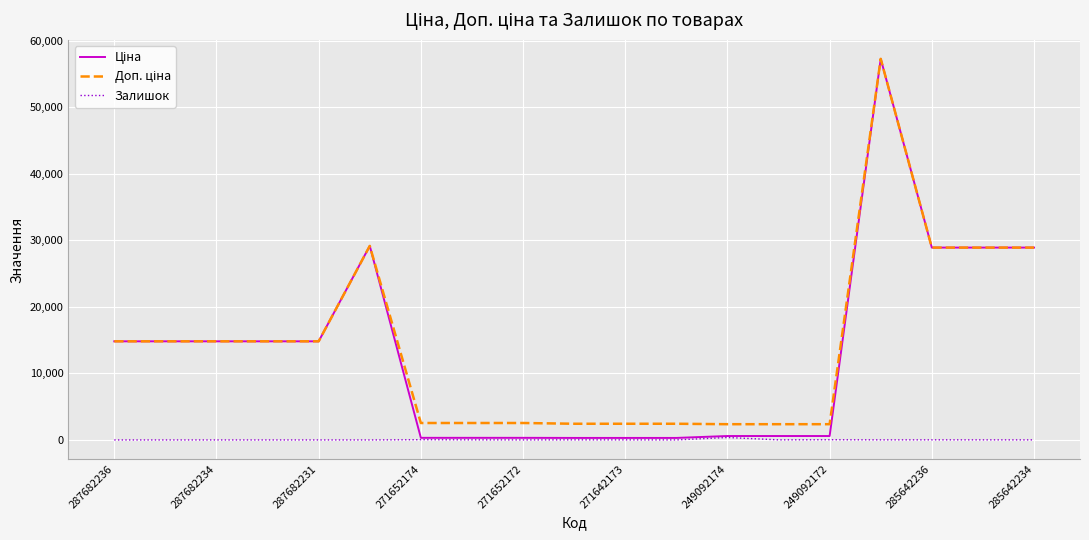

What is the greatest value displayed?

57258.0